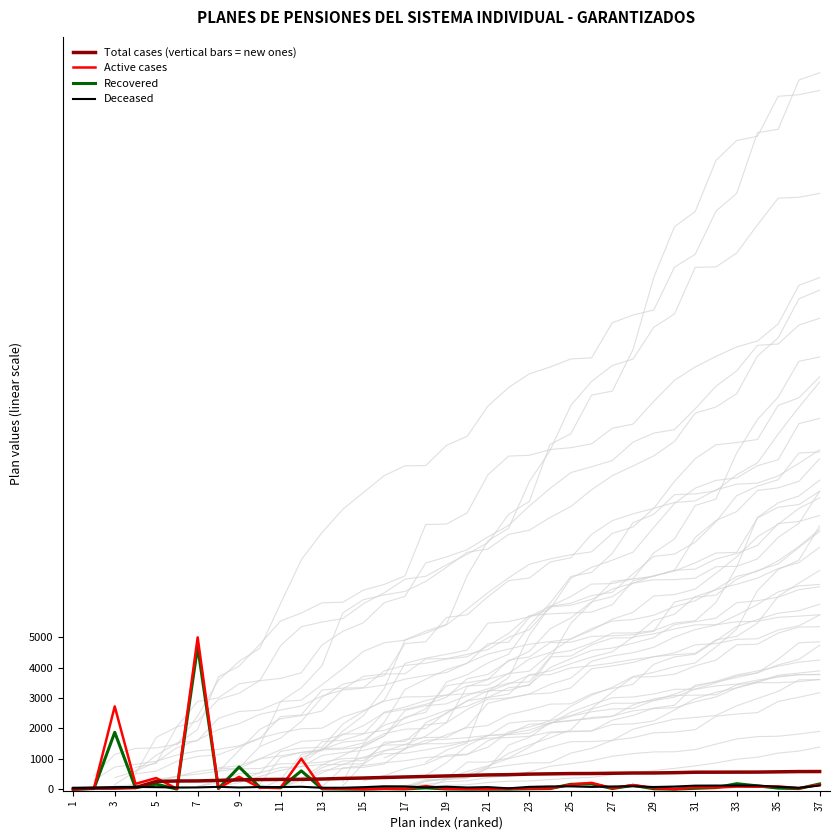

Which has a higher value, 31 or 9?

31